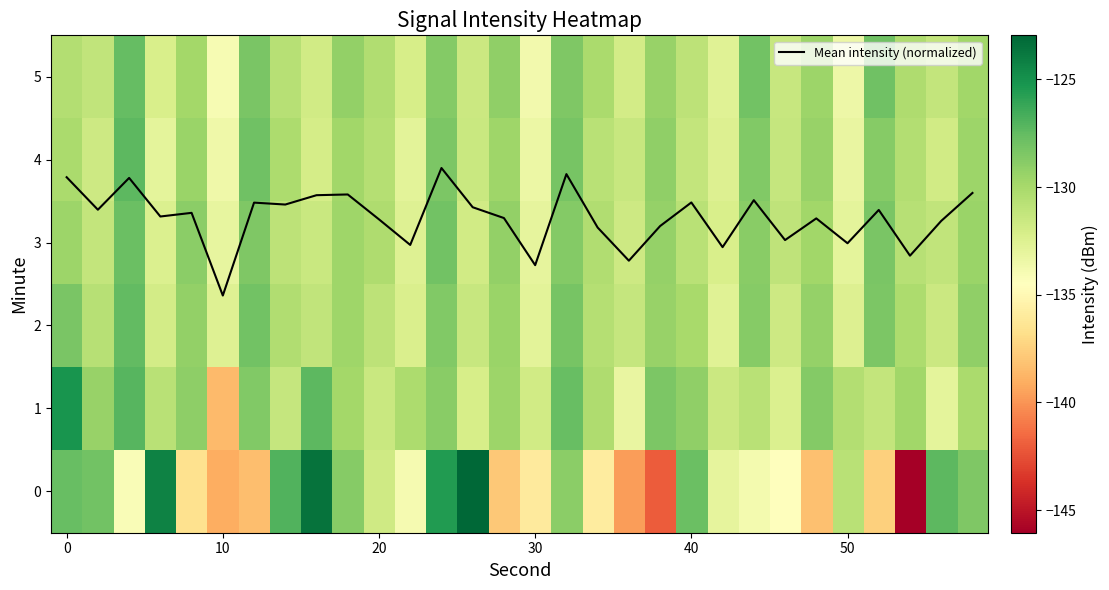

What is the maximum value for Mean intensity (normalized)?

3.9